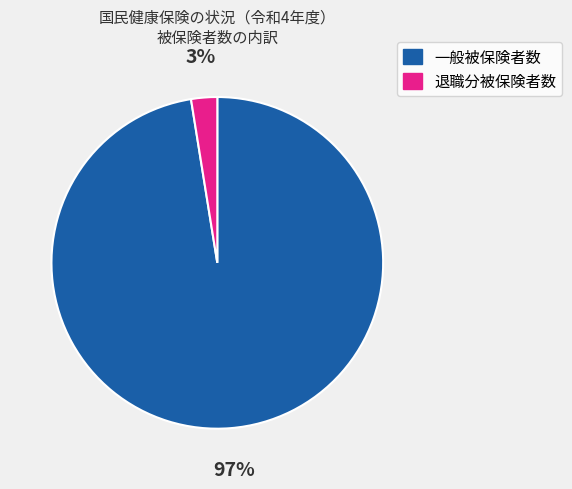

To the nearest percent, what is the average slice percentage?

50%